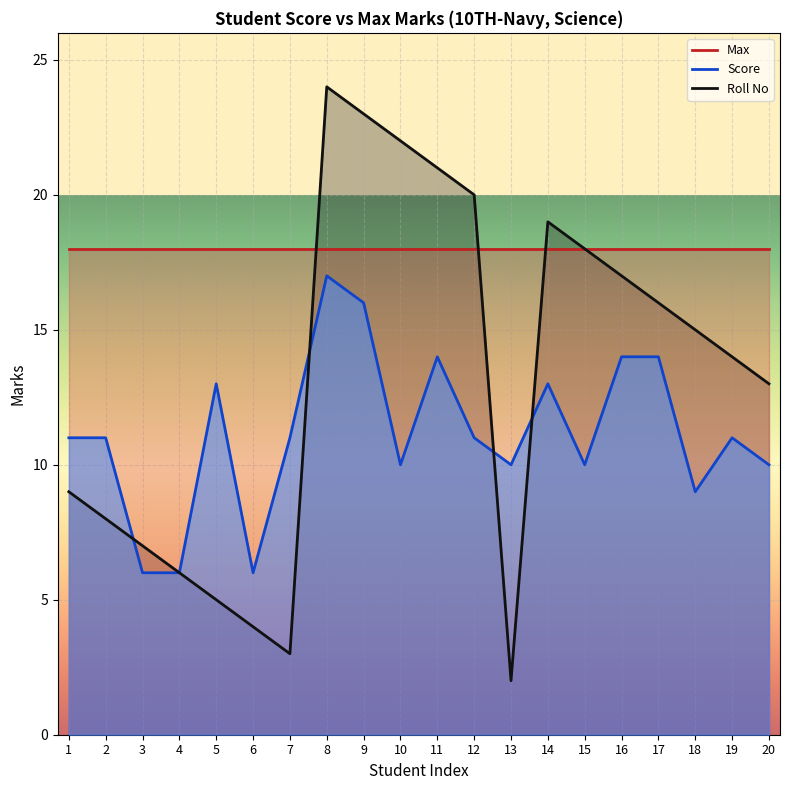

Count the number of categories in the chart.

20